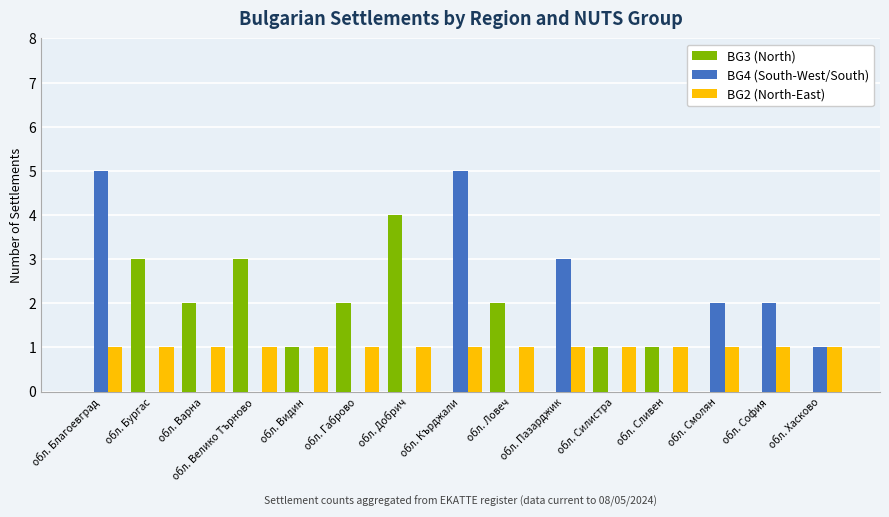

What is the maximum value shown in the chart?

5